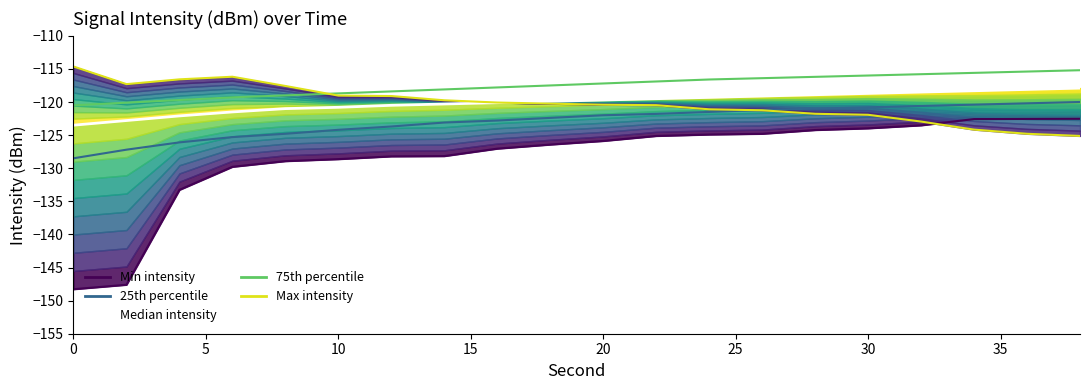

The Median intensity series shows -123.5 at 0. True or false?

True